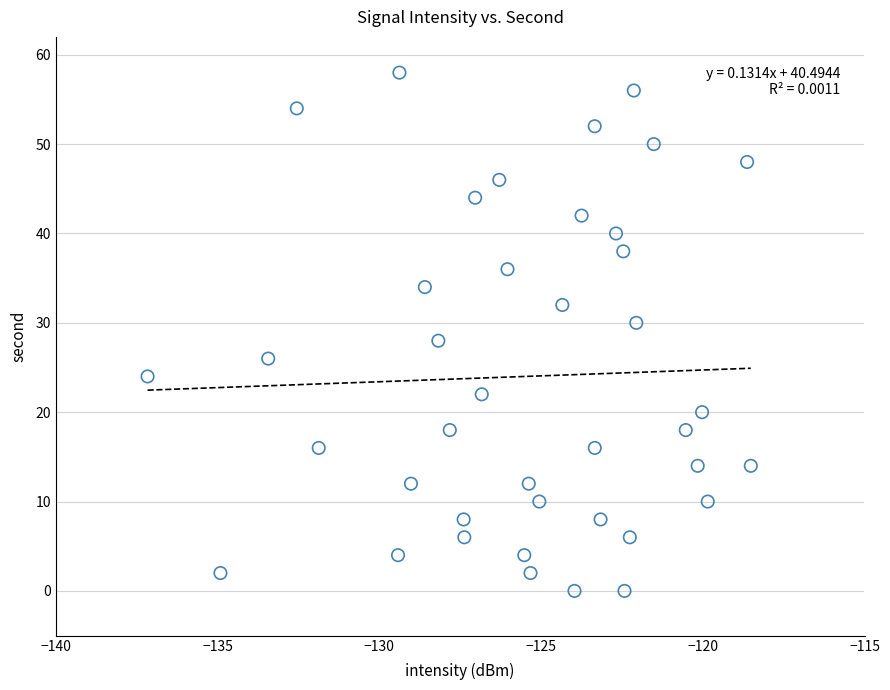

What is the range of Y values (max minus min)?

58